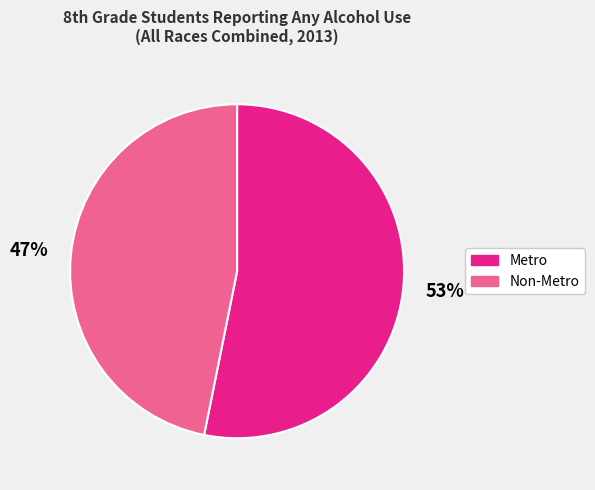

What percentage is the Metro slice, to the nearest percent?

53%